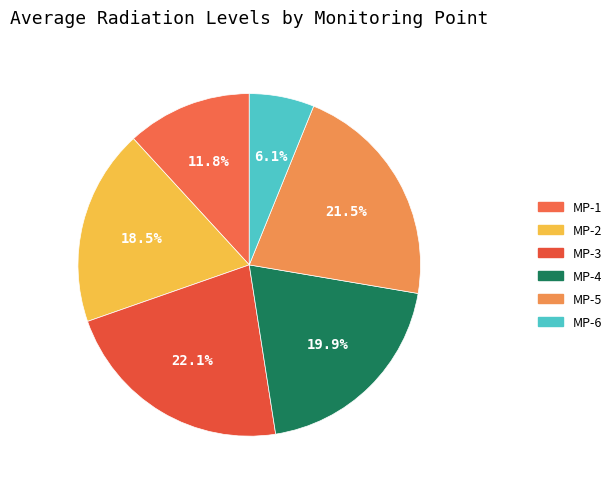

Rank the categories by value from lowest to highest.

MP-6, MP-1, MP-2, MP-4, MP-5, MP-3